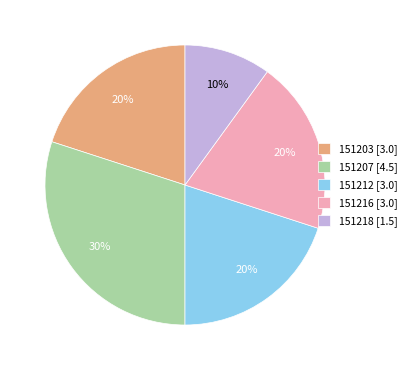

Between 151218 and 151203, which is larger?

151203